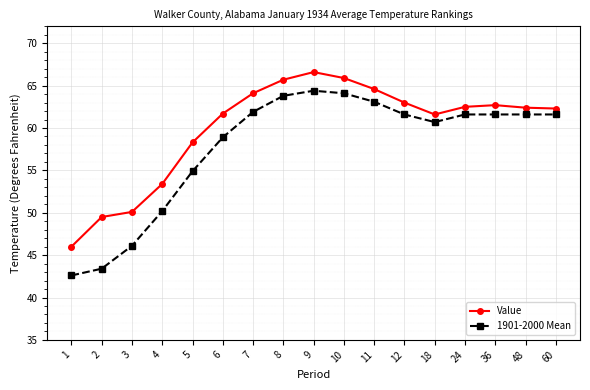

How many lines are shown in the chart?

2